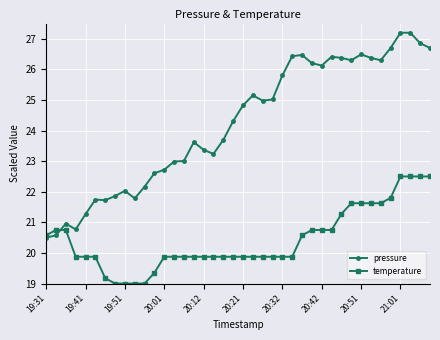

Which series has the largest total across all categories?

pressure